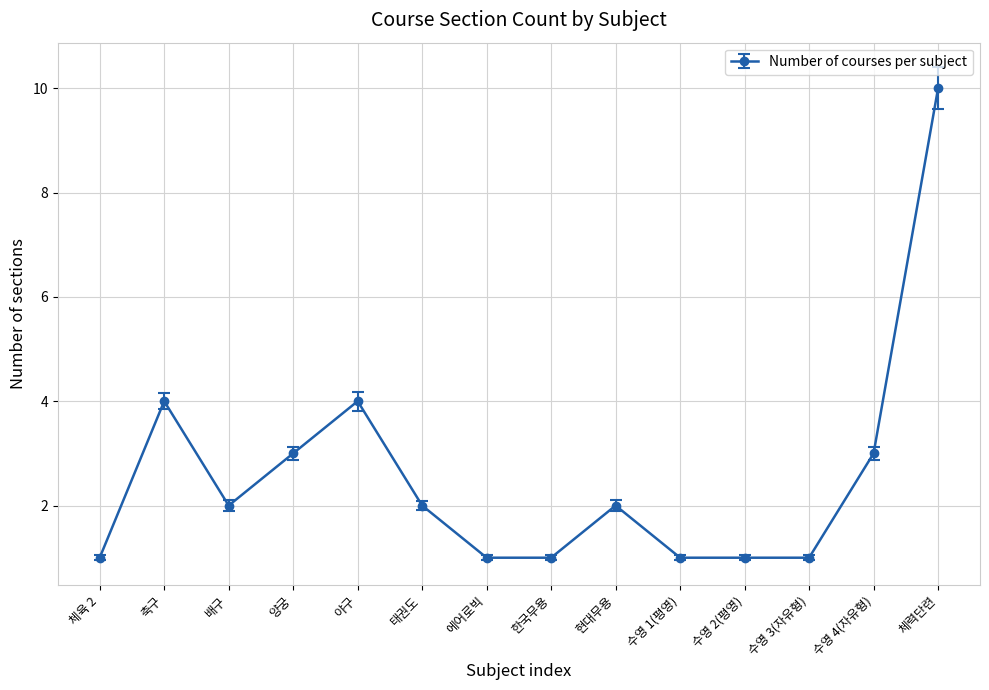

Which has a higher value, 태권도 or 체육 2?

태권도